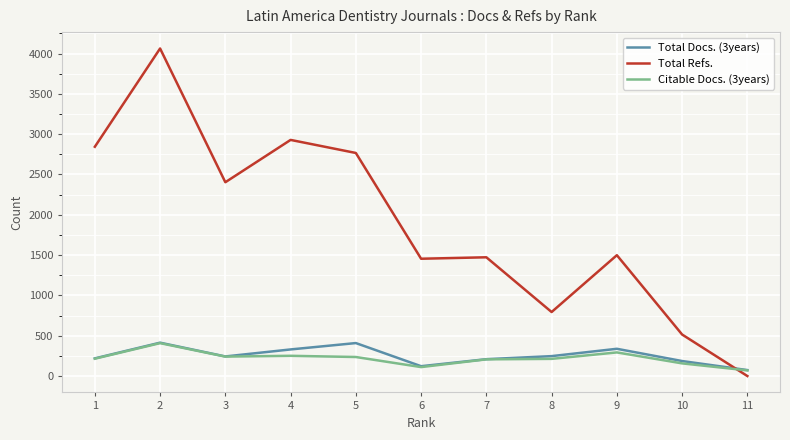

How many lines are shown in the chart?

3